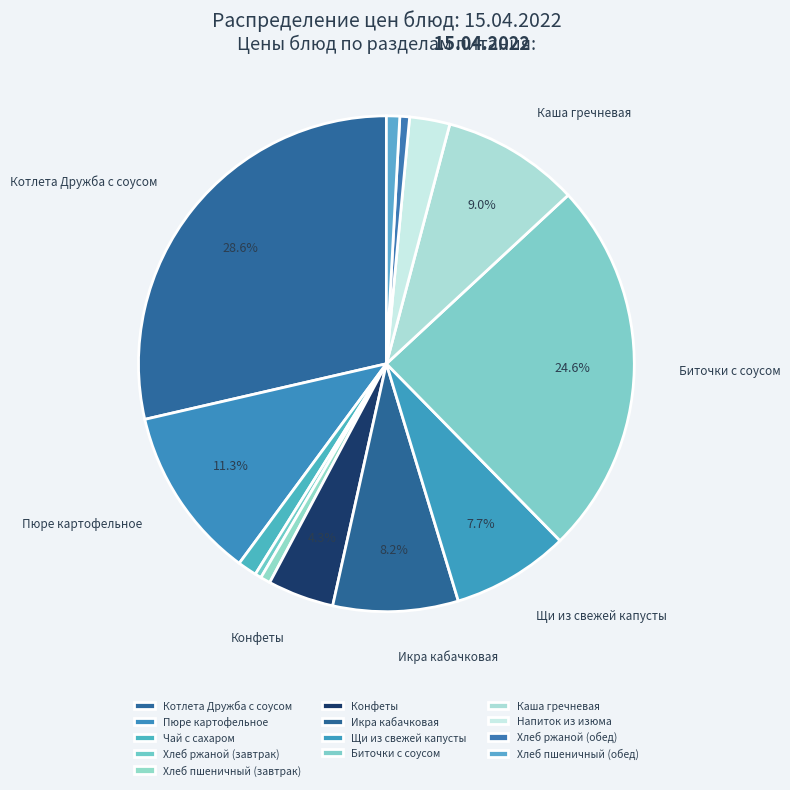

The Икра кабачковая slice represents 22% of the pie. True or false?

False